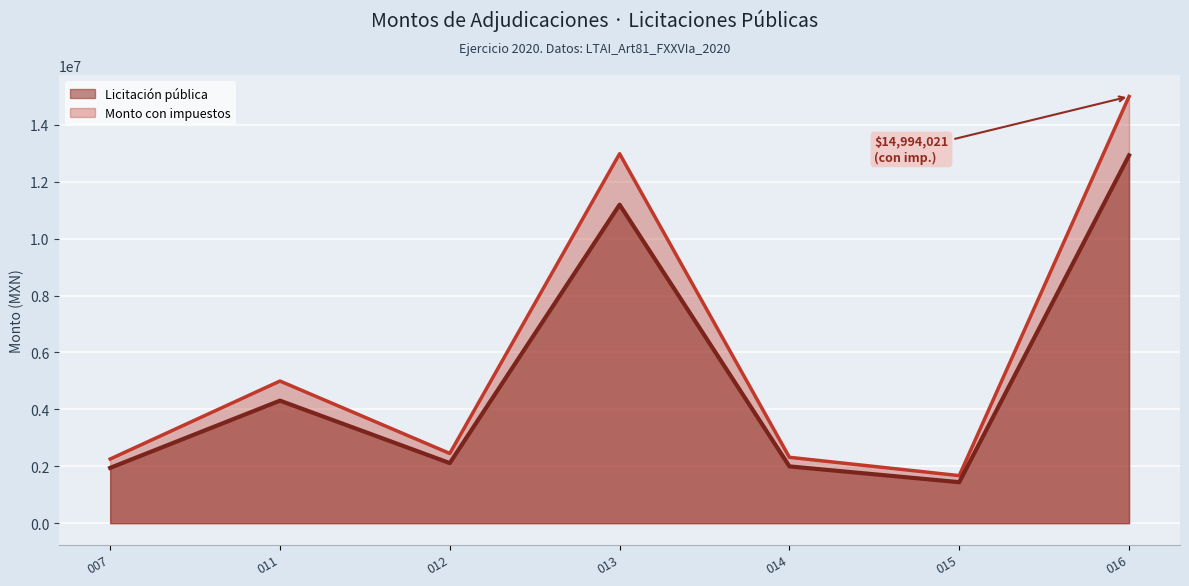

What is the lowest value of the Licitación pública series?

1671270.0